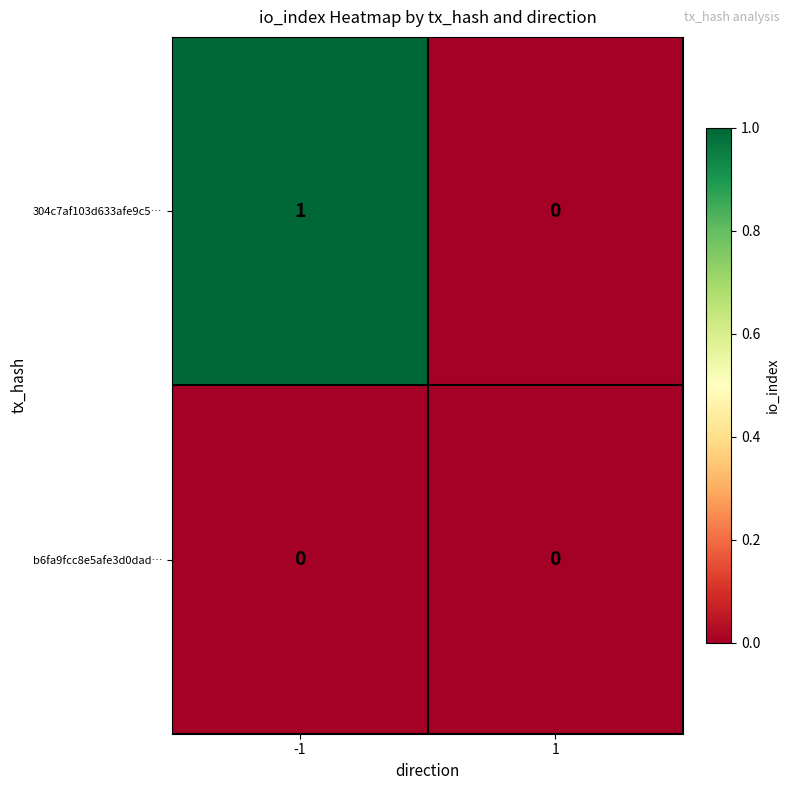

How many series are shown in this chart?

2